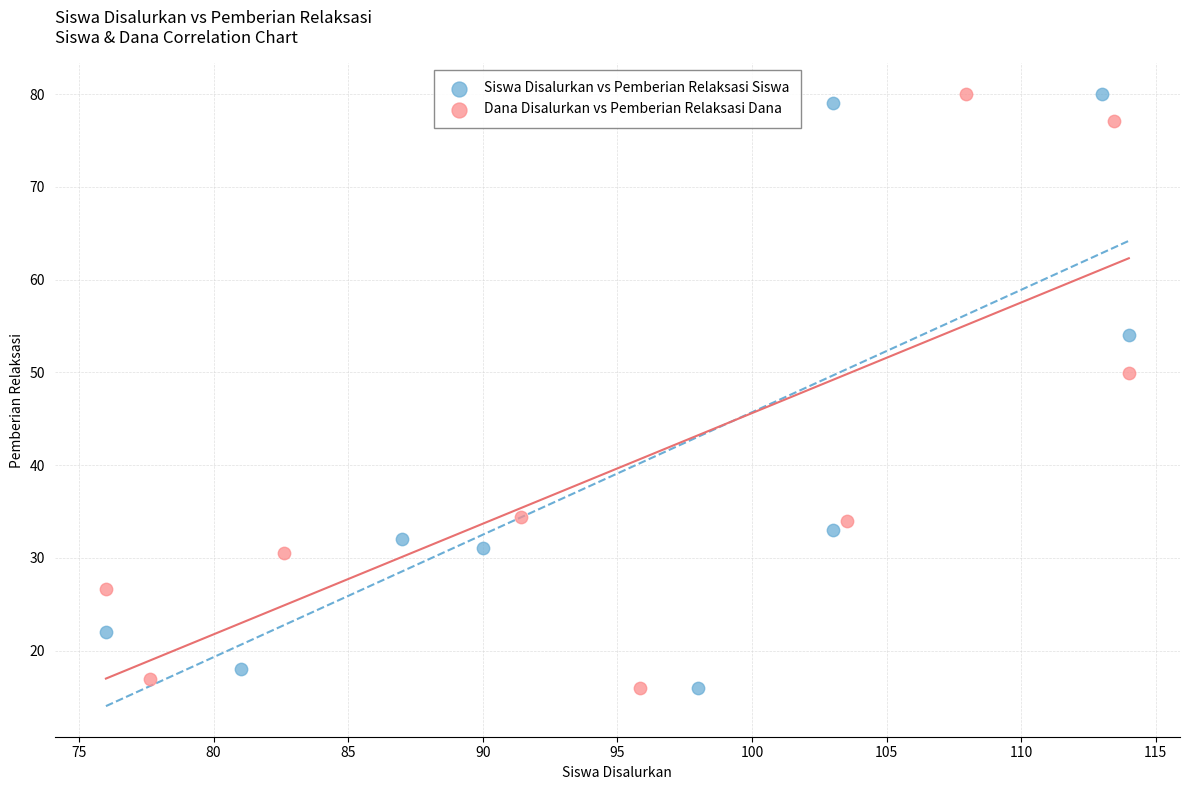

What are all the series names shown in the legend?

Siswa Disalurkan vs Pemberian Relaksasi Siswa, Dana Disalurkan vs Pemberian Relaksasi Dana